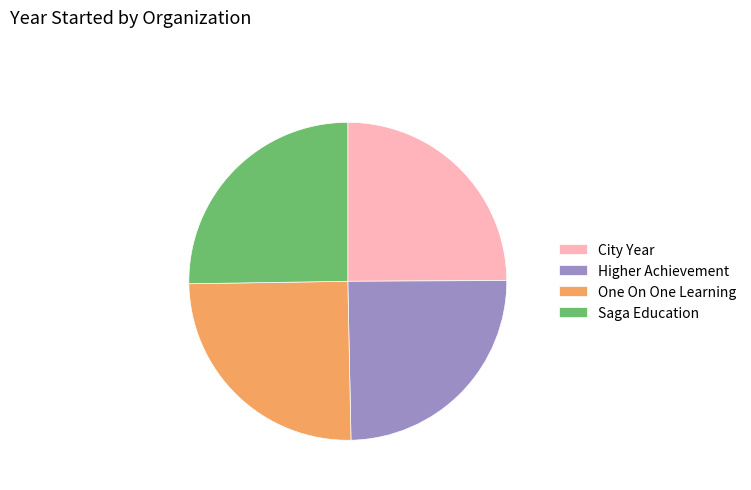

Is there a majority slice in this chart?

No